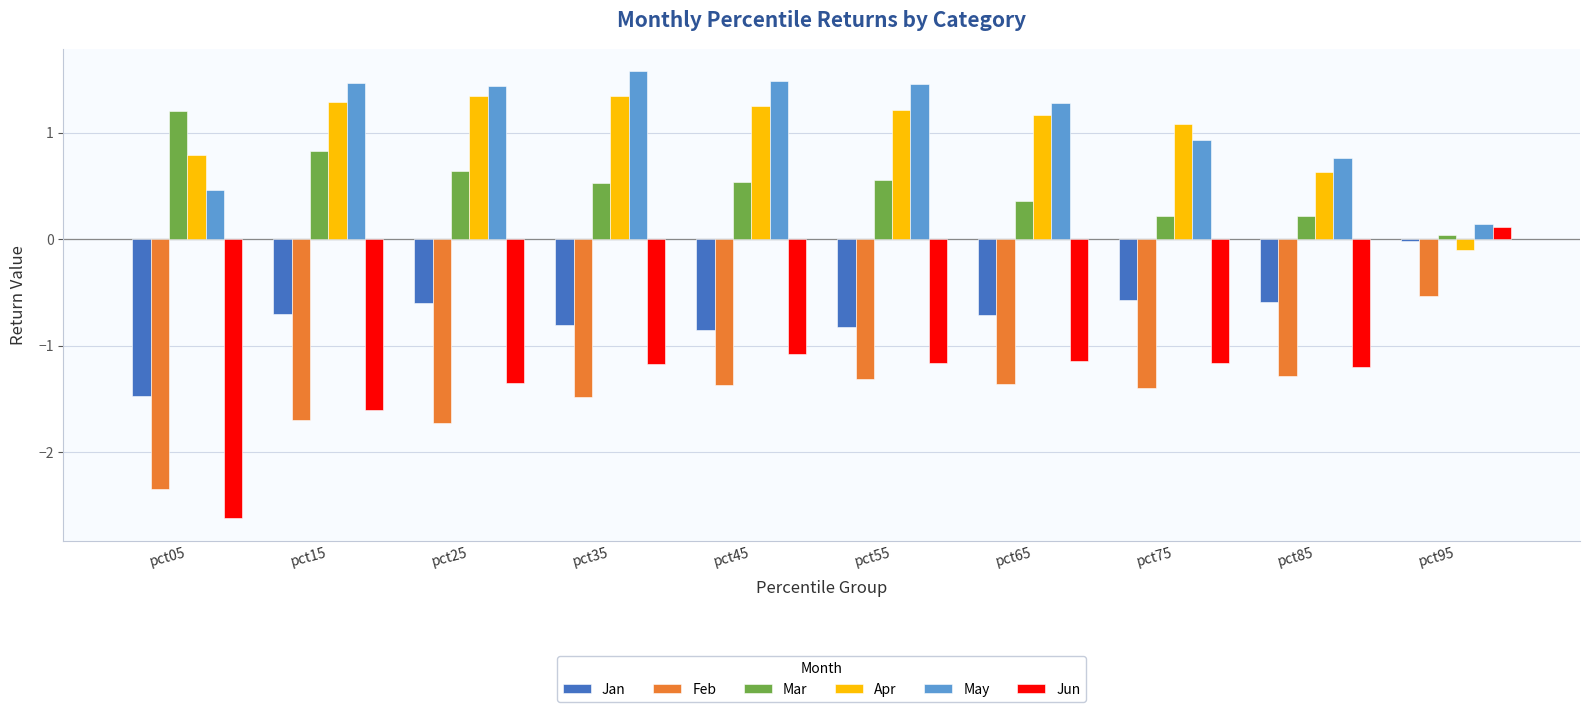

At how many categories does at least one series exceed 1?

8